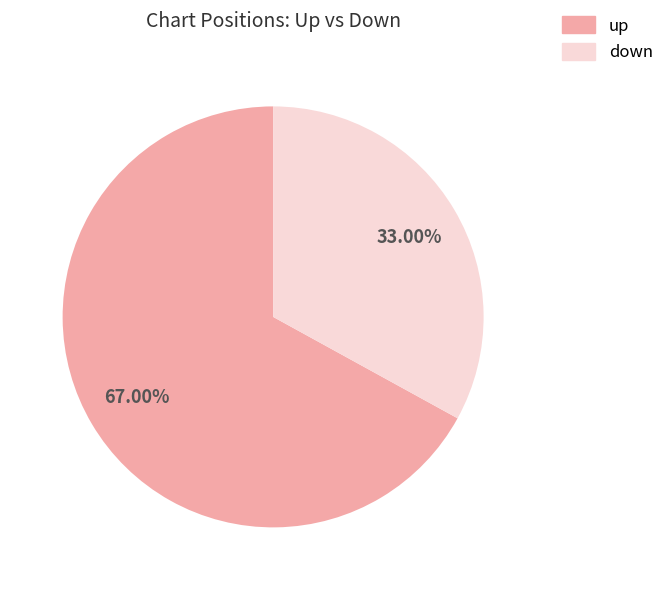

How many segments does this pie chart have?

2